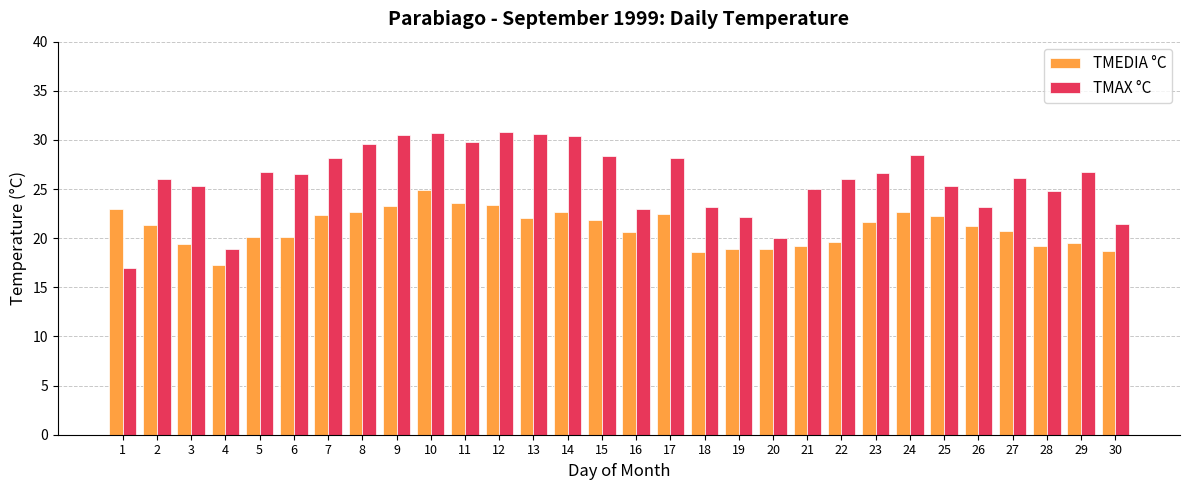

What is the maximum value for TMEDIA °C?

24.9